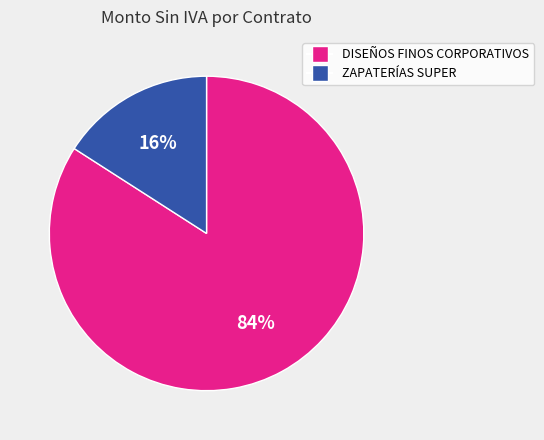

To the nearest percent, what is the average slice percentage?

50%